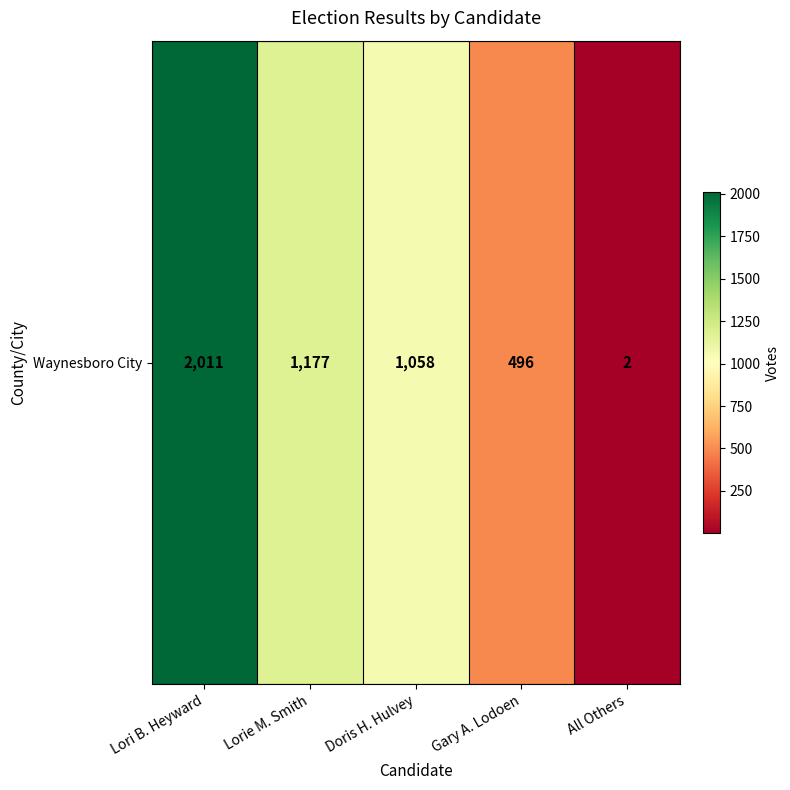

Between Lorie M. Smith and Gary A. Lodoen, which is larger?

Lorie M. Smith